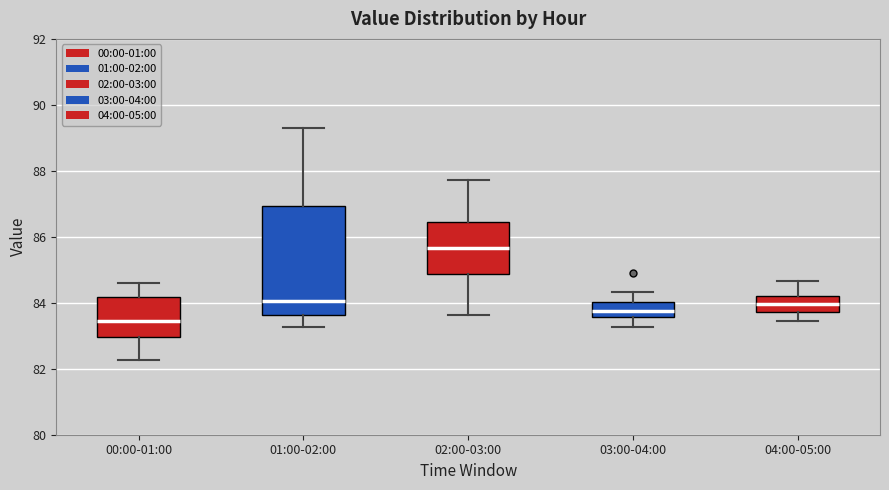

Reading left to right, transcribe this box plot: for each box, give where its median line is, the range the box spans, and where its two whiskers end, as read against the y-axis. The values are not printed on the chart, so give them approximately, as read against the axis.

00:00-01:00: median 83.4, box 83.0 to 84.2, whiskers 82.2 to 84.6
01:00-02:00: median 84.0, box 83.6 to 87.0, whiskers 83.2 to 89.4
02:00-03:00: median 85.6, box 84.8 to 86.4, whiskers 83.6 to 87.8
03:00-04:00: median 83.8, box 83.6 to 84.0, whiskers 83.2 to 84.4
04:00-05:00: median 84.0, box 83.8 to 84.2, whiskers 83.4 to 84.6